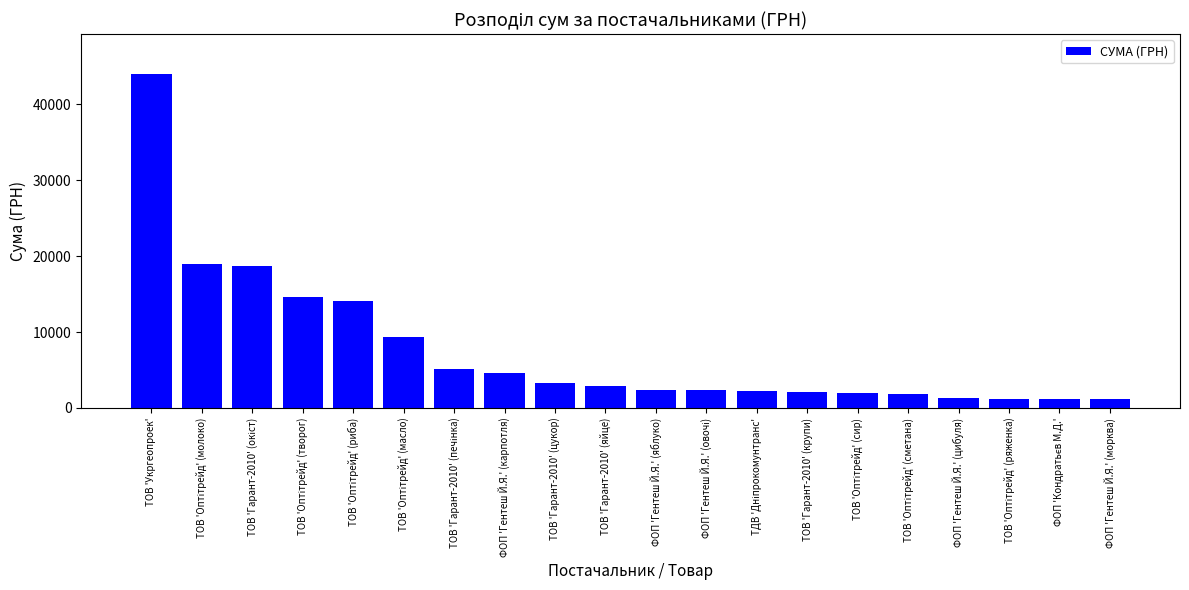

At which label does the data first exceed 2858?

ТОВ 'Укргеопроек'